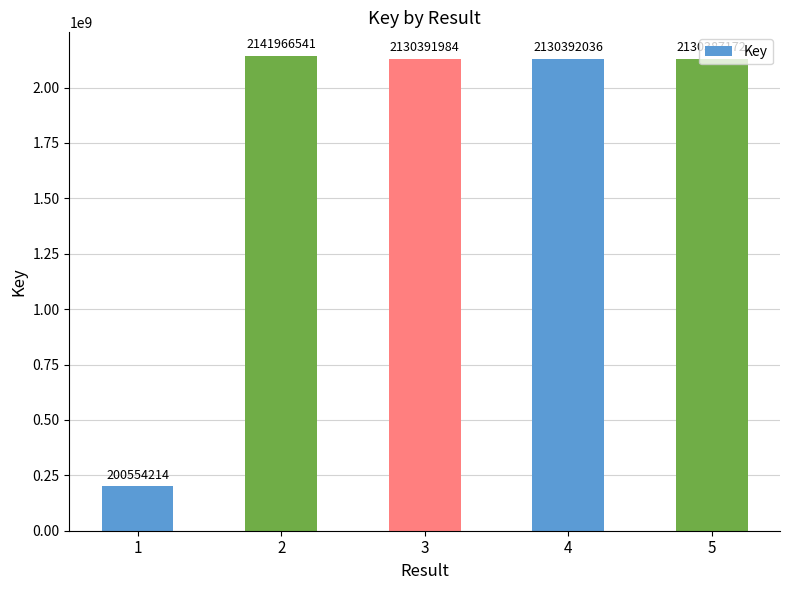

Rank the categories by value from highest to lowest.

2, 4, 3, 5, 1